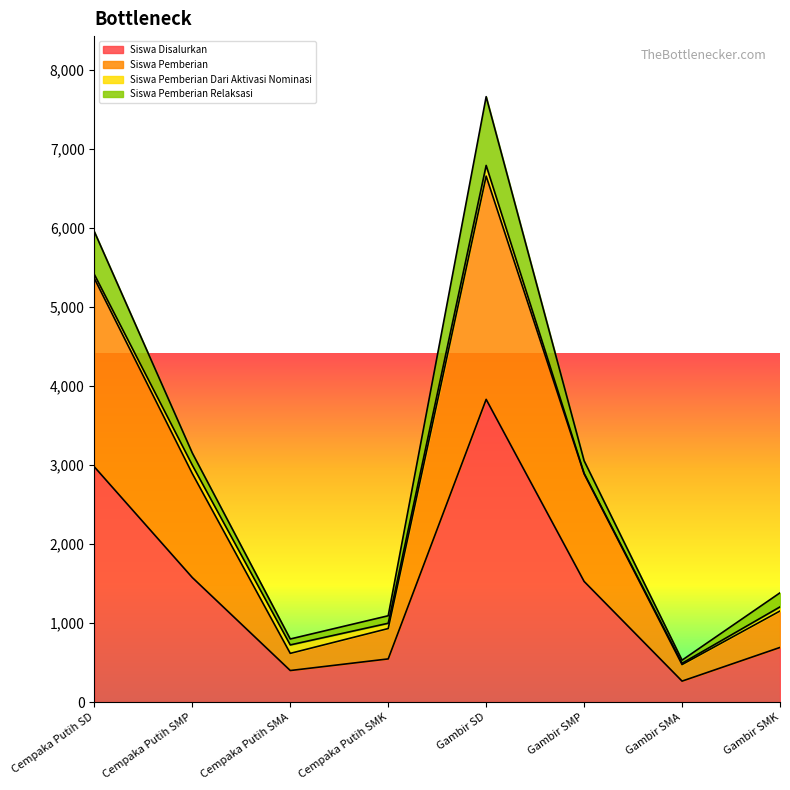

List the labels in order of Siswa Disalurkan value, largest first.

Gambir SD, Cempaka Putih SD, Cempaka Putih SMP, Gambir SMP, Gambir SMK, Cempaka Putih SMK, Cempaka Putih SMA, Gambir SMA